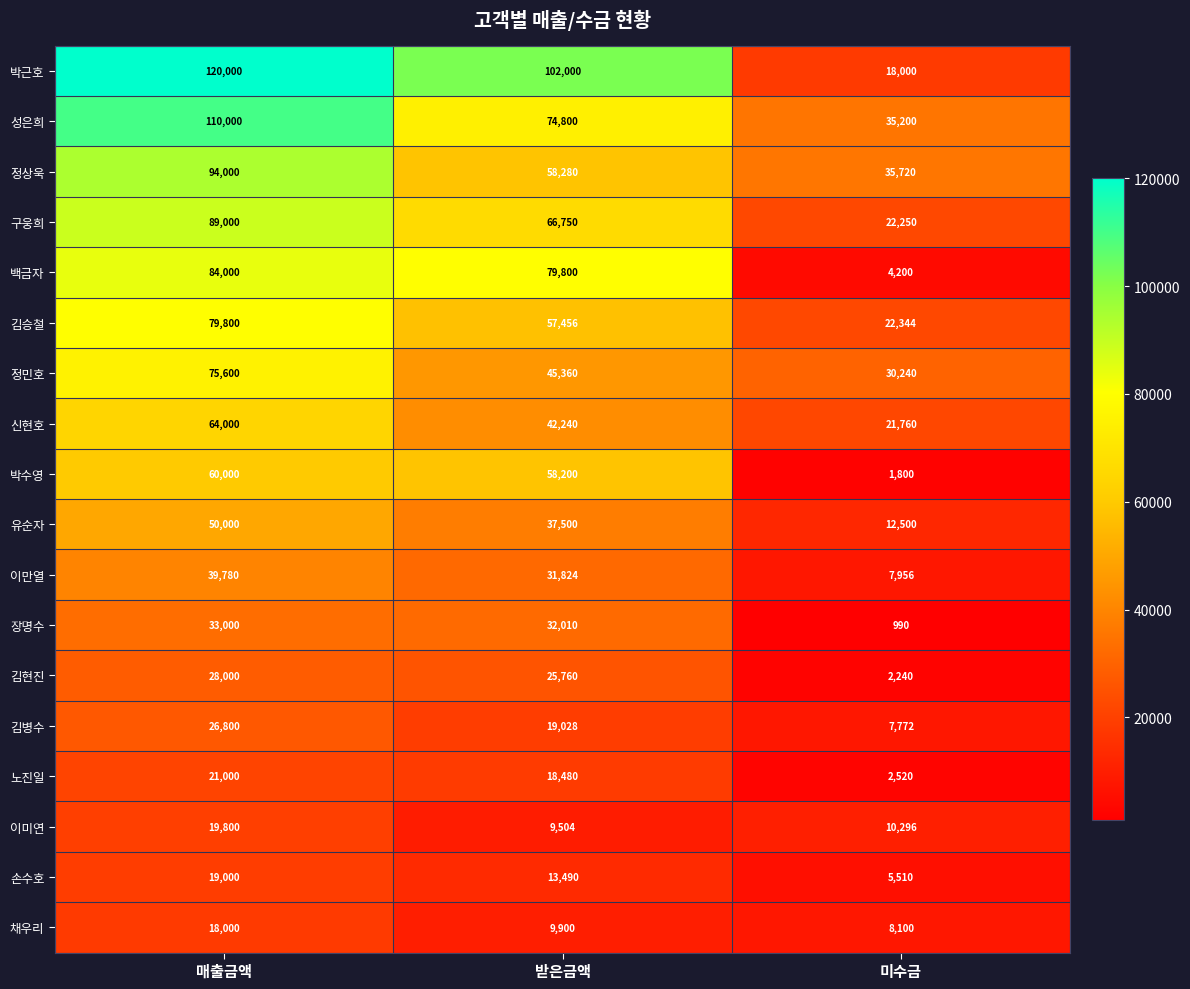

What is the difference between the highest and lowest values at 받은금액?

92496